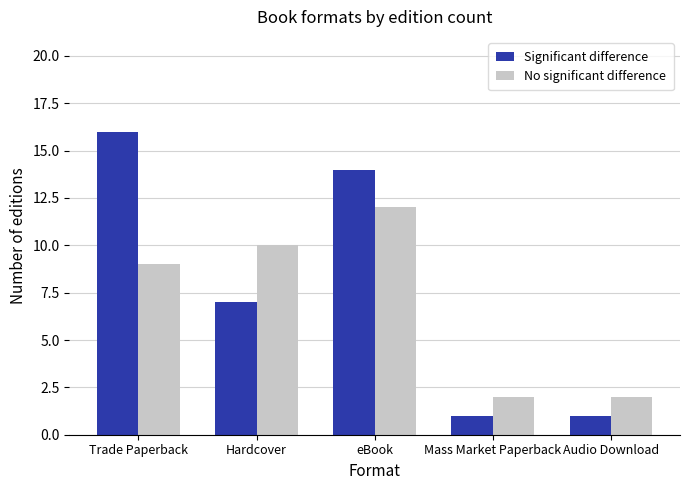

Rank the series by their average value, from highest to lowest.

Significant difference, No significant difference